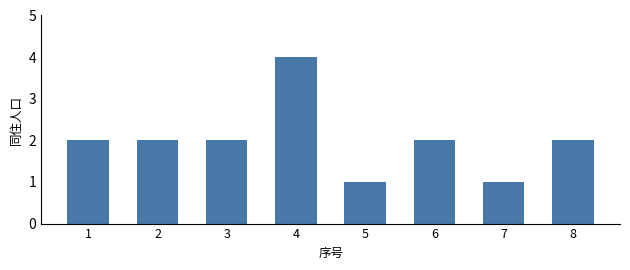

What is the difference between the maximum and second lowest values?

3